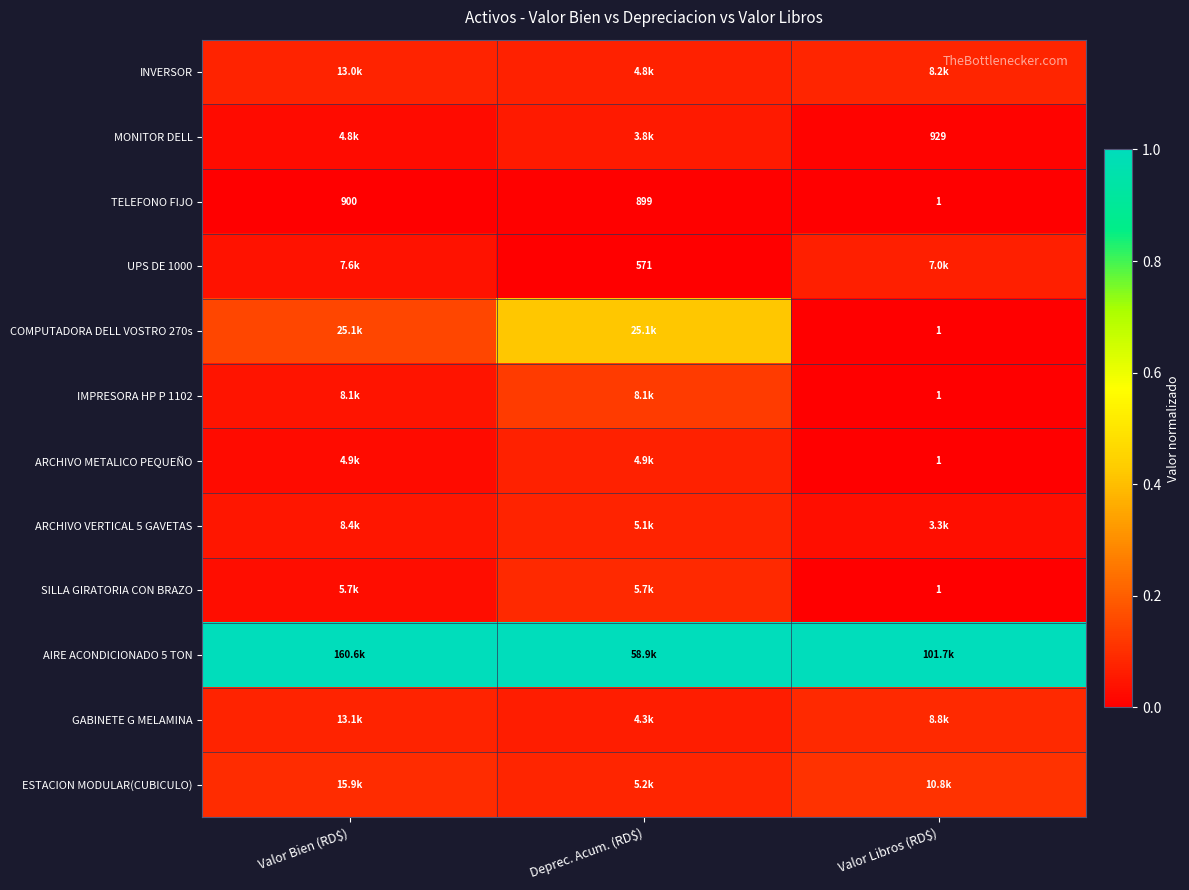

At which label does TELEFONO FIJO reach its minimum?

Valor Libros (RD$)